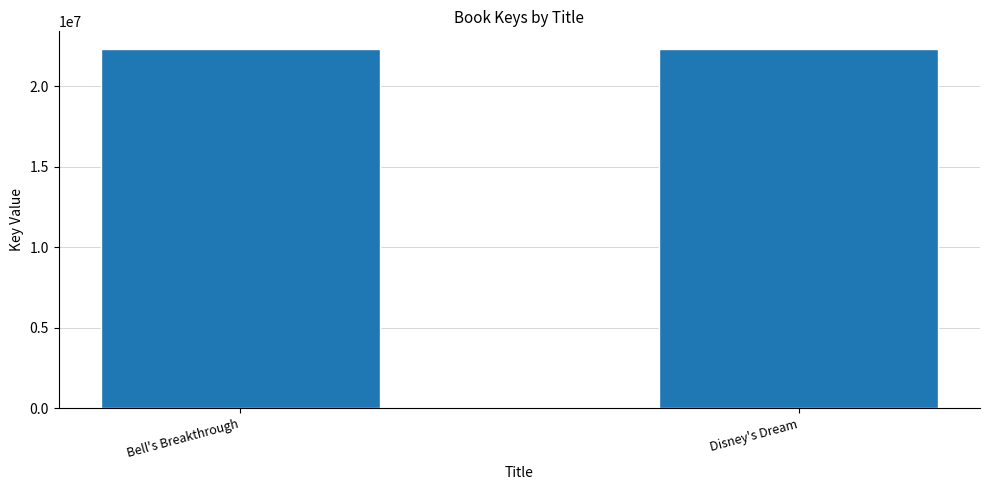

Are the bars horizontal?

No